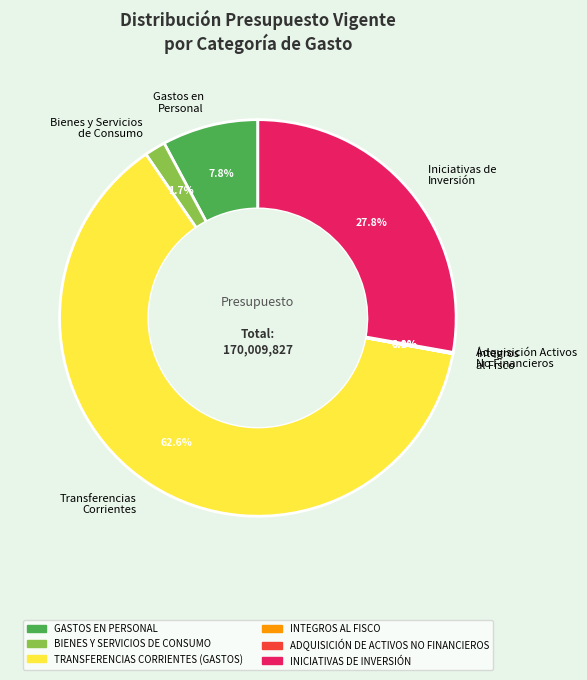

What is the largest slice in the pie chart?

Transferencias Corrientes